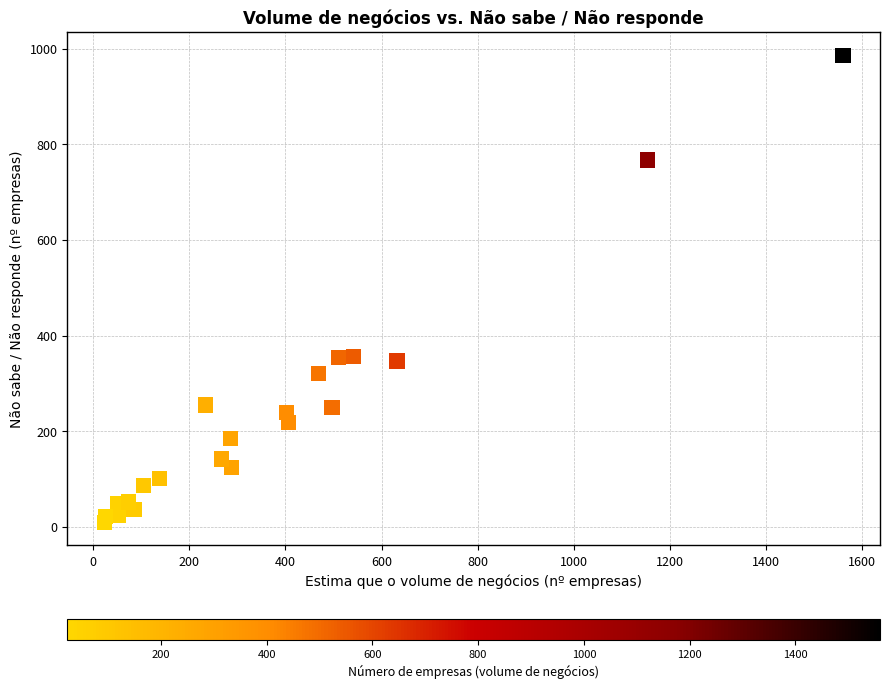

What is the range of Y values (max minus min)?

975